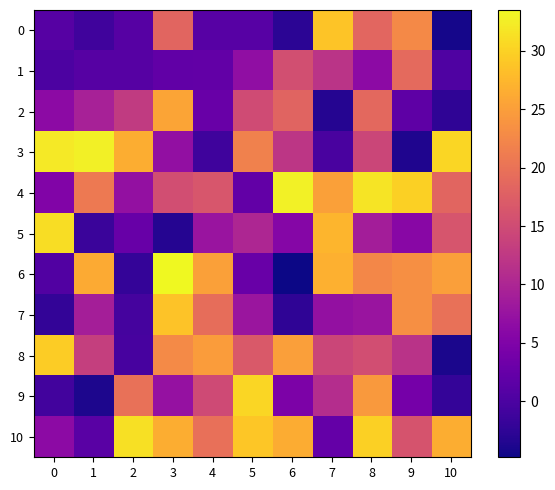

What is the total value across all series at 6?

130.2